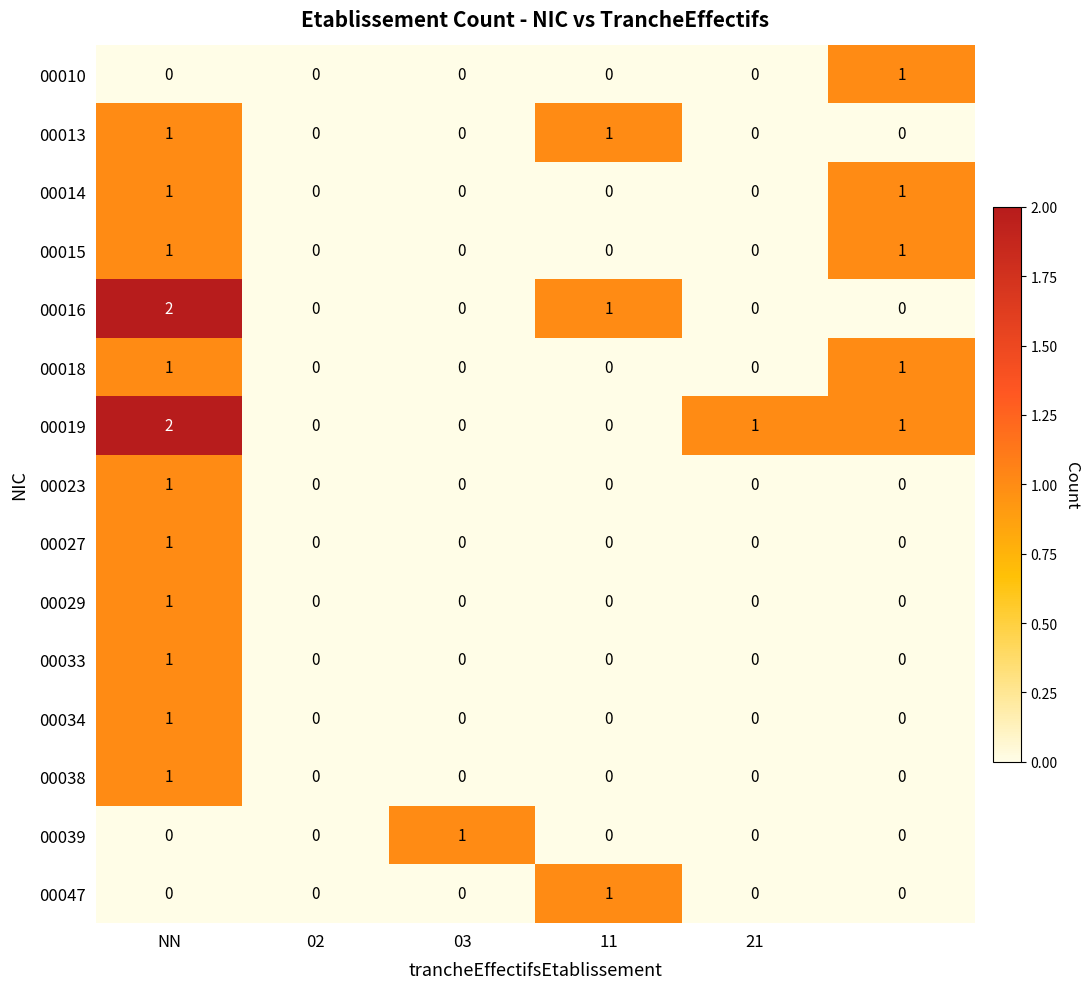

Which series has the widest spread of values?

00016